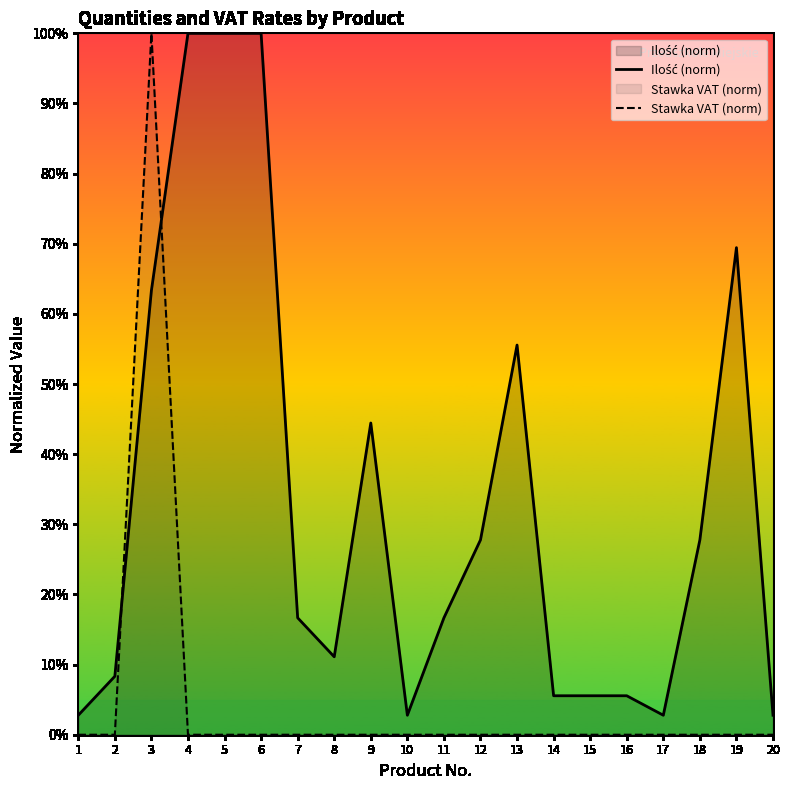

Rank the series by their average value, from highest to lowest.

Ilość (norm), Stawka VAT (norm)